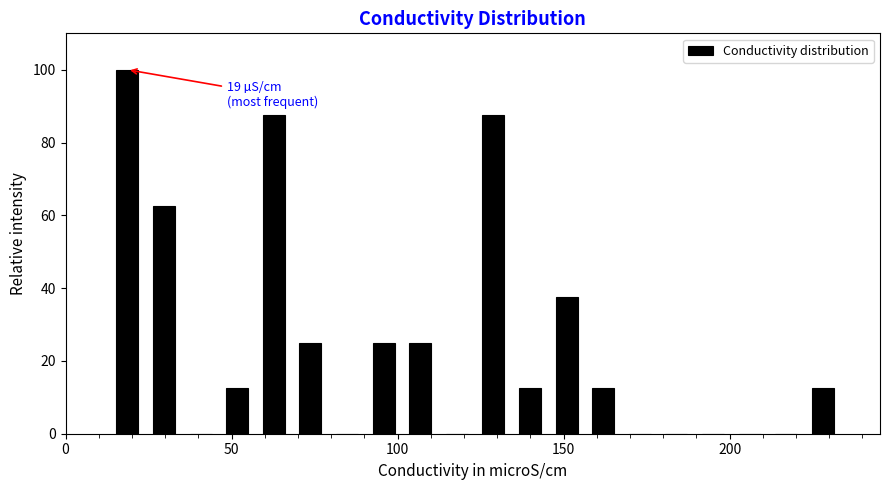

Read against the x-axis, roughly where is the centre of the tallest bar?

20